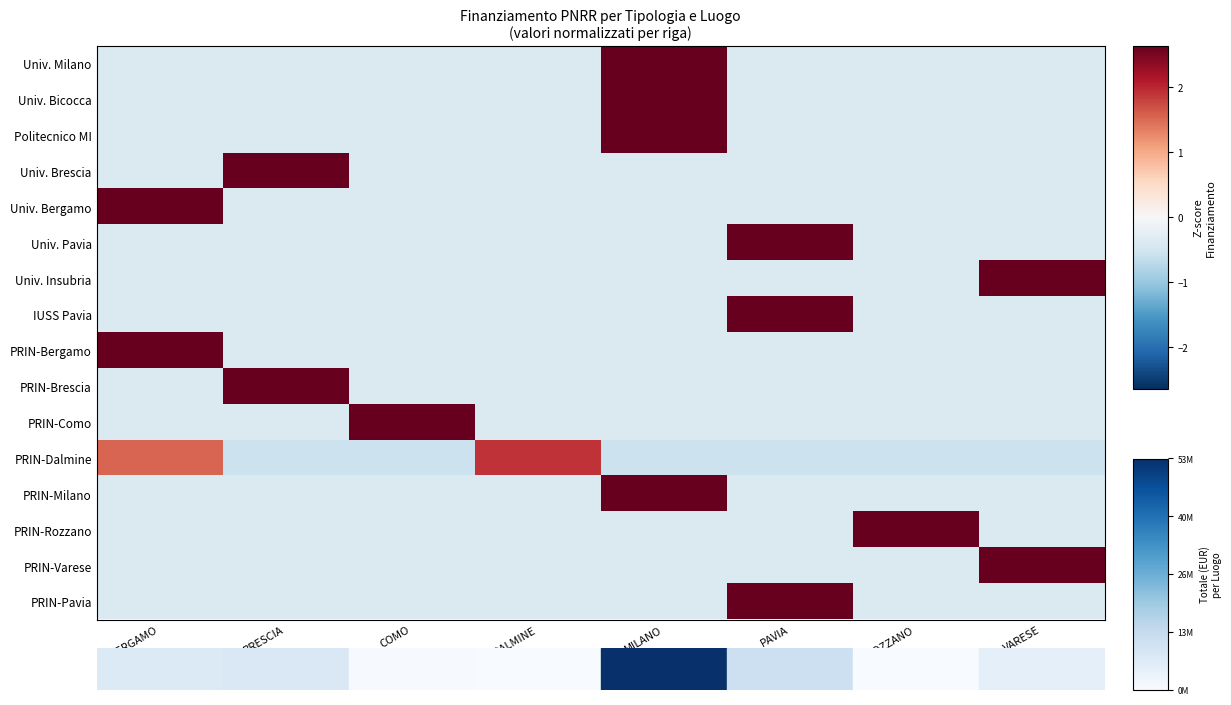

Reading left to right, what are all the values shown in this chart?

Univ. Milano: BERGAMO=-0.4	BRESCIA=-0.4	COMO=-0.4	DALMINE=-0.4	MILANO=2.6	PAVIA=-0.4	ROZZANO=-0.4	VARESE=-0.4
Univ. Bicocca: BERGAMO=-0.4	BRESCIA=-0.4	COMO=-0.4	DALMINE=-0.4	MILANO=2.6	PAVIA=-0.4	ROZZANO=-0.4	VARESE=-0.4
Politecnico MI: BERGAMO=-0.4	BRESCIA=-0.4	COMO=-0.4	DALMINE=-0.4	MILANO=2.6	PAVIA=-0.4	ROZZANO=-0.4	VARESE=-0.4
Univ. Brescia: BERGAMO=-0.4	BRESCIA=2.6	COMO=-0.4	DALMINE=-0.4	MILANO=-0.4	PAVIA=-0.4	ROZZANO=-0.4	VARESE=-0.4
Univ. Bergamo: BERGAMO=2.6	BRESCIA=-0.4	COMO=-0.4	DALMINE=-0.4	MILANO=-0.4	PAVIA=-0.4	ROZZANO=-0.4	VARESE=-0.4
Univ. Pavia: BERGAMO=-0.4	BRESCIA=-0.4	COMO=-0.4	DALMINE=-0.4	MILANO=-0.4	PAVIA=2.6	ROZZANO=-0.4	VARESE=-0.4
Univ. Insubria: BERGAMO=-0.4	BRESCIA=-0.4	COMO=-0.4	DALMINE=-0.4	MILANO=-0.4	PAVIA=-0.4	ROZZANO=-0.4	VARESE=2.6
IUSS Pavia: BERGAMO=-0.4	BRESCIA=-0.4	COMO=-0.4	DALMINE=-0.4	MILANO=-0.4	PAVIA=2.6	ROZZANO=-0.4	VARESE=-0.4
PRIN-Bergamo: BERGAMO=2.6	BRESCIA=-0.4	COMO=-0.4	DALMINE=-0.4	MILANO=-0.4	PAVIA=-0.4	ROZZANO=-0.4	VARESE=-0.4
PRIN-Brescia: BERGAMO=-0.4	BRESCIA=2.6	COMO=-0.4	DALMINE=-0.4	MILANO=-0.4	PAVIA=-0.4	ROZZANO=-0.4	VARESE=-0.4
PRIN-Como: BERGAMO=-0.4	BRESCIA=-0.4	COMO=2.6	DALMINE=-0.4	MILANO=-0.4	PAVIA=-0.4	ROZZANO=-0.4	VARESE=-0.4
PRIN-Dalmine: BERGAMO=1.5	BRESCIA=-0.6	COMO=-0.6	DALMINE=1.9	MILANO=-0.6	PAVIA=-0.6	ROZZANO=-0.6	VARESE=-0.6
PRIN-Milano: BERGAMO=-0.4	BRESCIA=-0.4	COMO=-0.4	DALMINE=-0.4	MILANO=2.6	PAVIA=-0.4	ROZZANO=-0.4	VARESE=-0.4
PRIN-Rozzano: BERGAMO=-0.4	BRESCIA=-0.4	COMO=-0.4	DALMINE=-0.4	MILANO=-0.4	PAVIA=-0.4	ROZZANO=2.6	VARESE=-0.4
PRIN-Varese: BERGAMO=-0.4	BRESCIA=-0.4	COMO=-0.4	DALMINE=-0.4	MILANO=-0.4	PAVIA=-0.4	ROZZANO=-0.4	VARESE=2.6
PRIN-Pavia: BERGAMO=-0.4	BRESCIA=-0.4	COMO=-0.4	DALMINE=-0.4	MILANO=-0.4	PAVIA=2.6	ROZZANO=-0.4	VARESE=-0.4